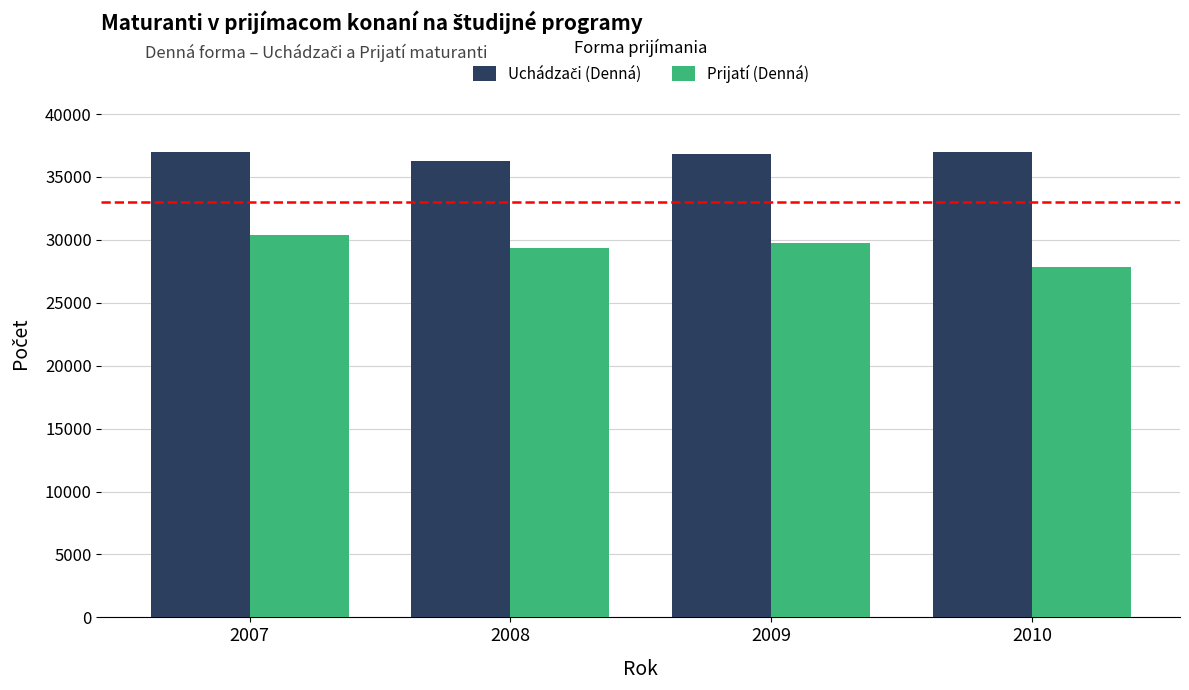

Which label corresponds to the smallest value in the chart?

2010